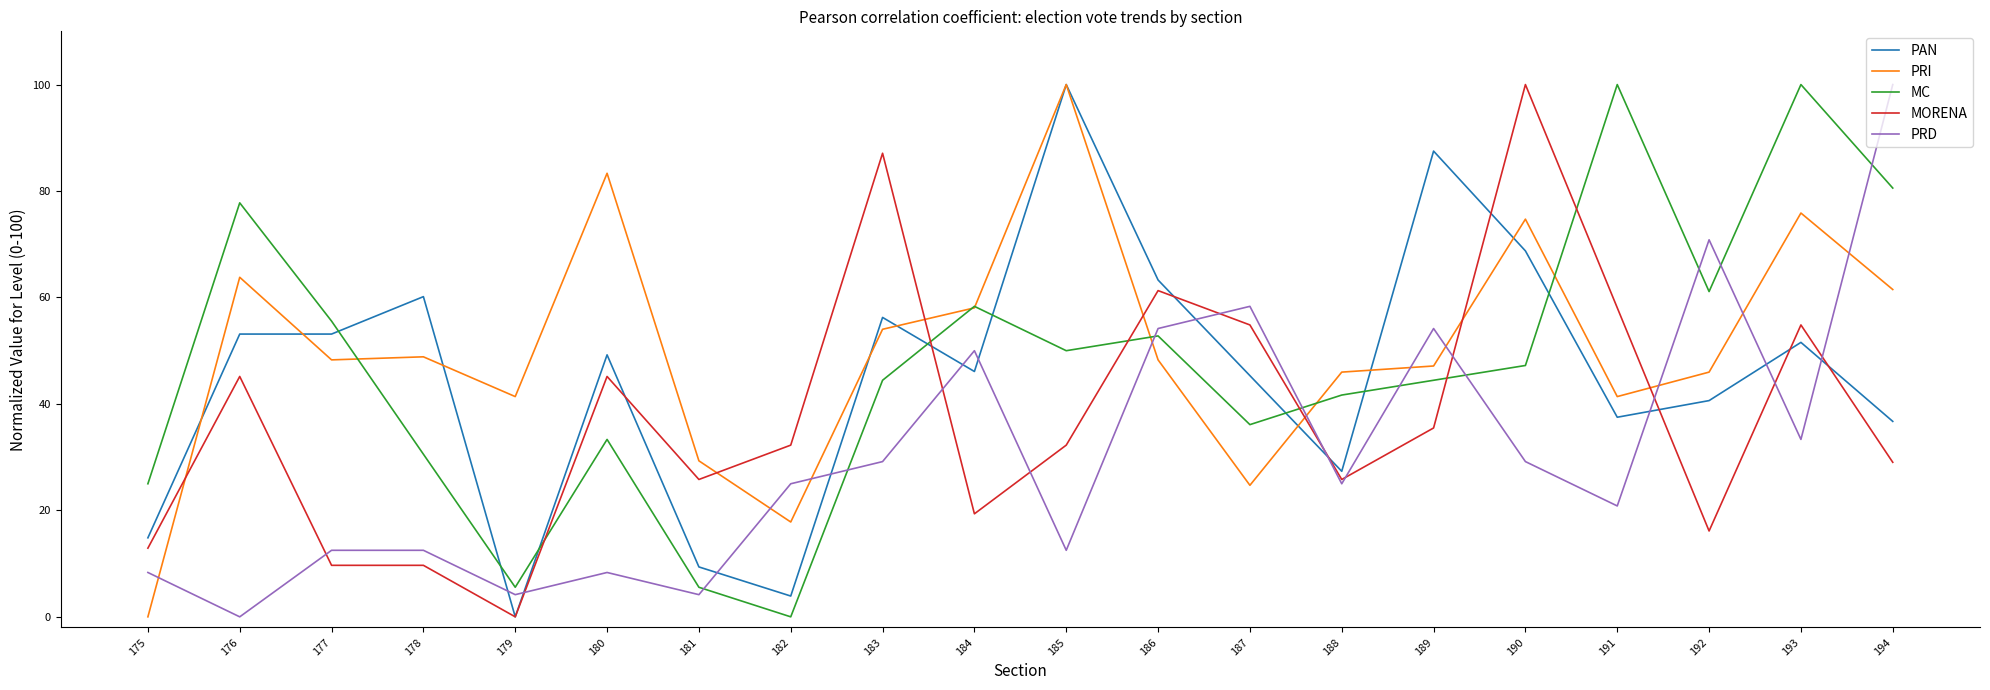

Count the number of categories in the chart.

20